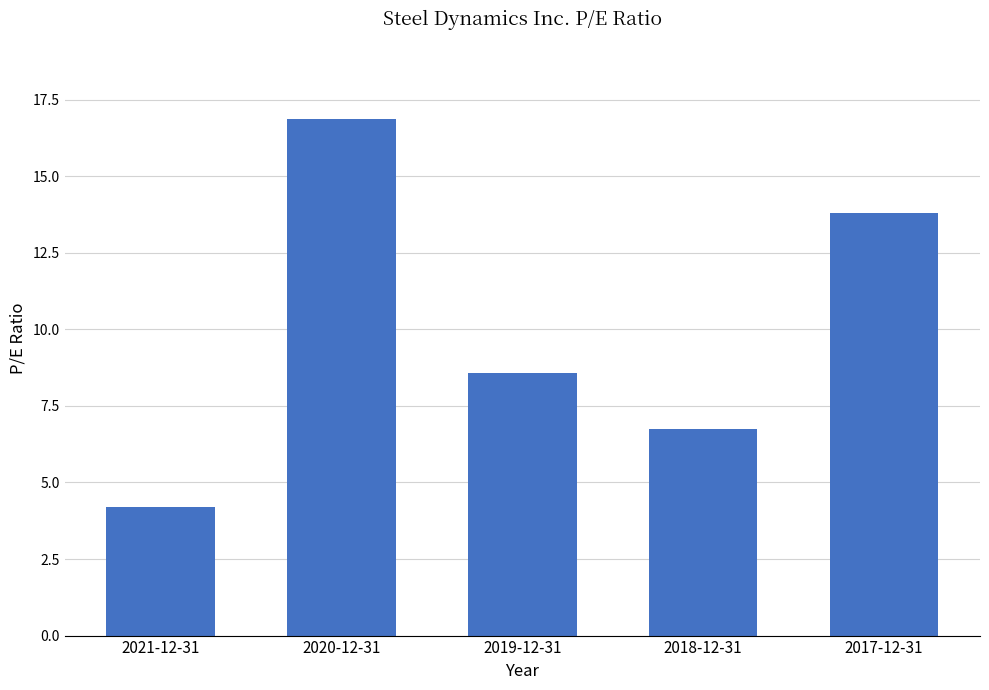

Which category has the lowest value across all series?

2021-12-31